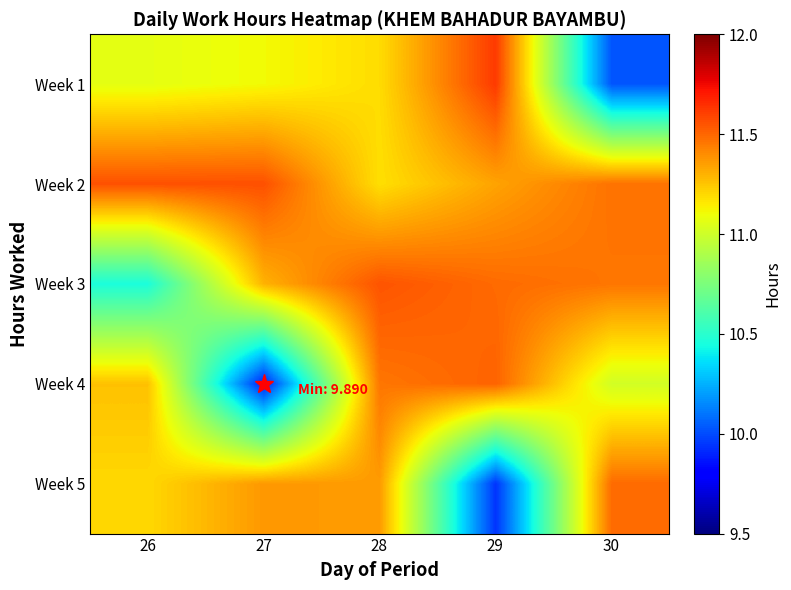

Which has a higher value, 26 or 30?

26